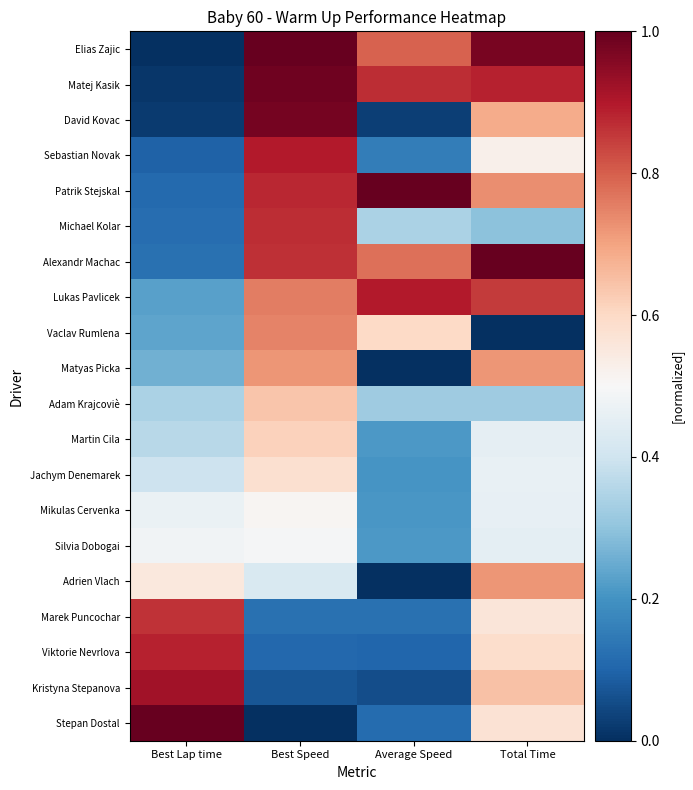

What is the total value across all series at Total Time?

11.9